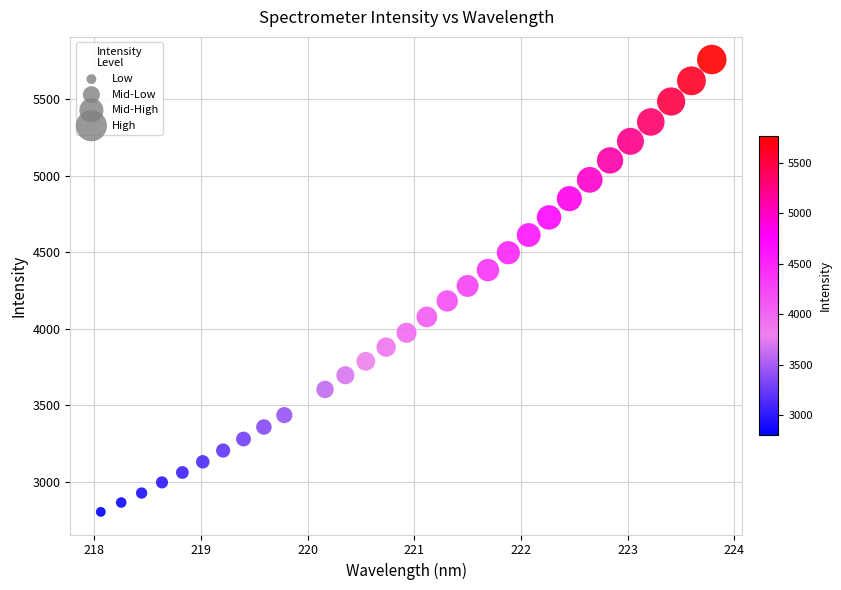

What is the range of X values (max minus min)?

5.7